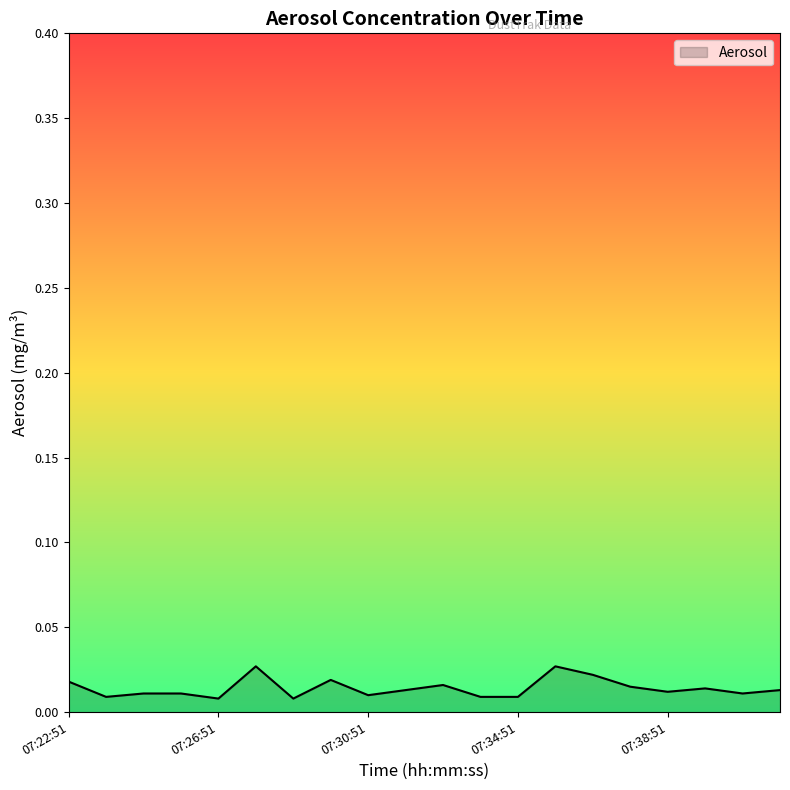

At which label is the value closest to 0?

07:26:51